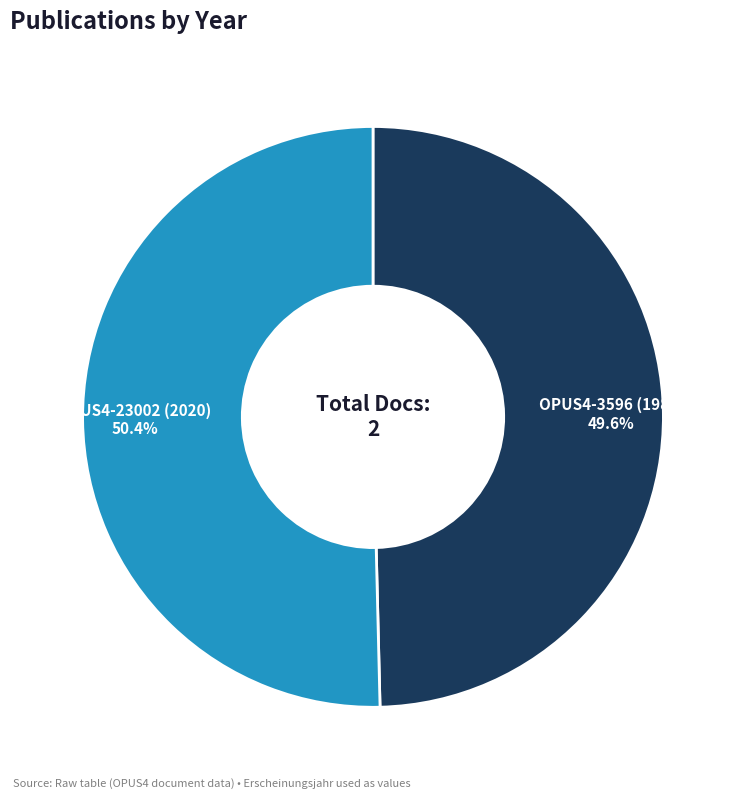

To the nearest percent, what portion does OPUS4-3596 (1989) represent?

50%